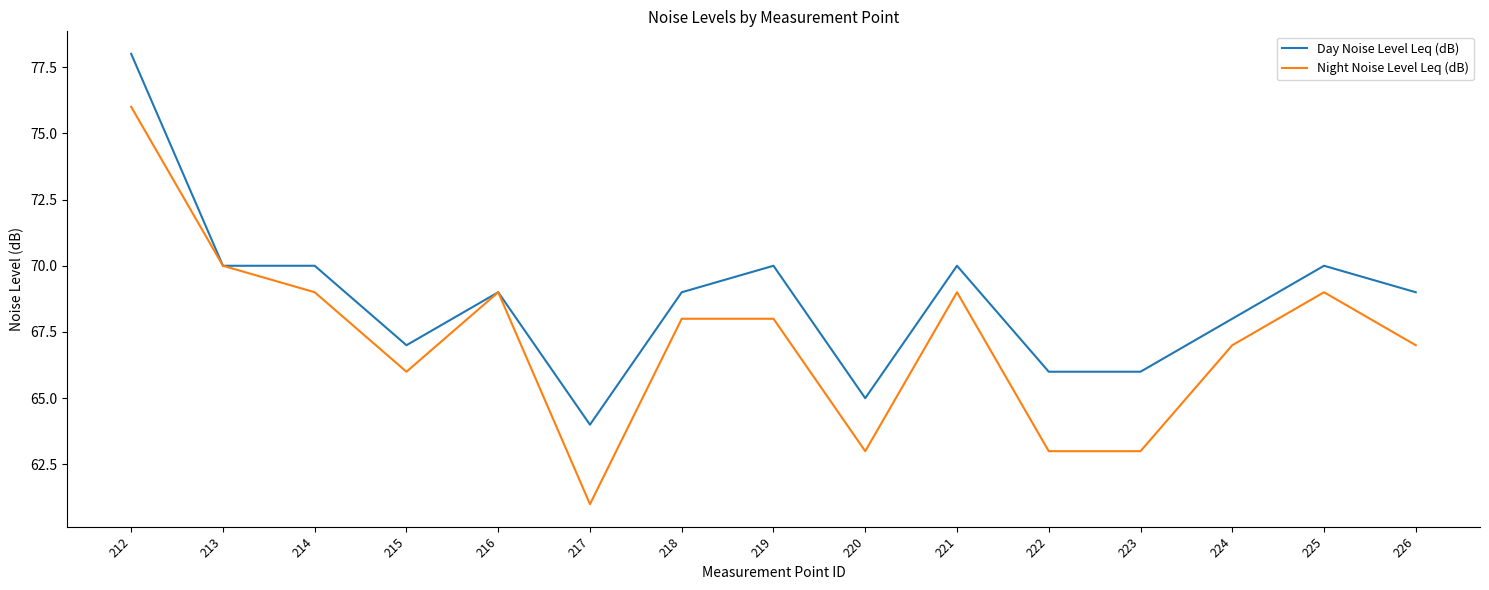

At 226, list the series in order from smallest to largest.

Night Noise Level Leq (dB), Day Noise Level Leq (dB)